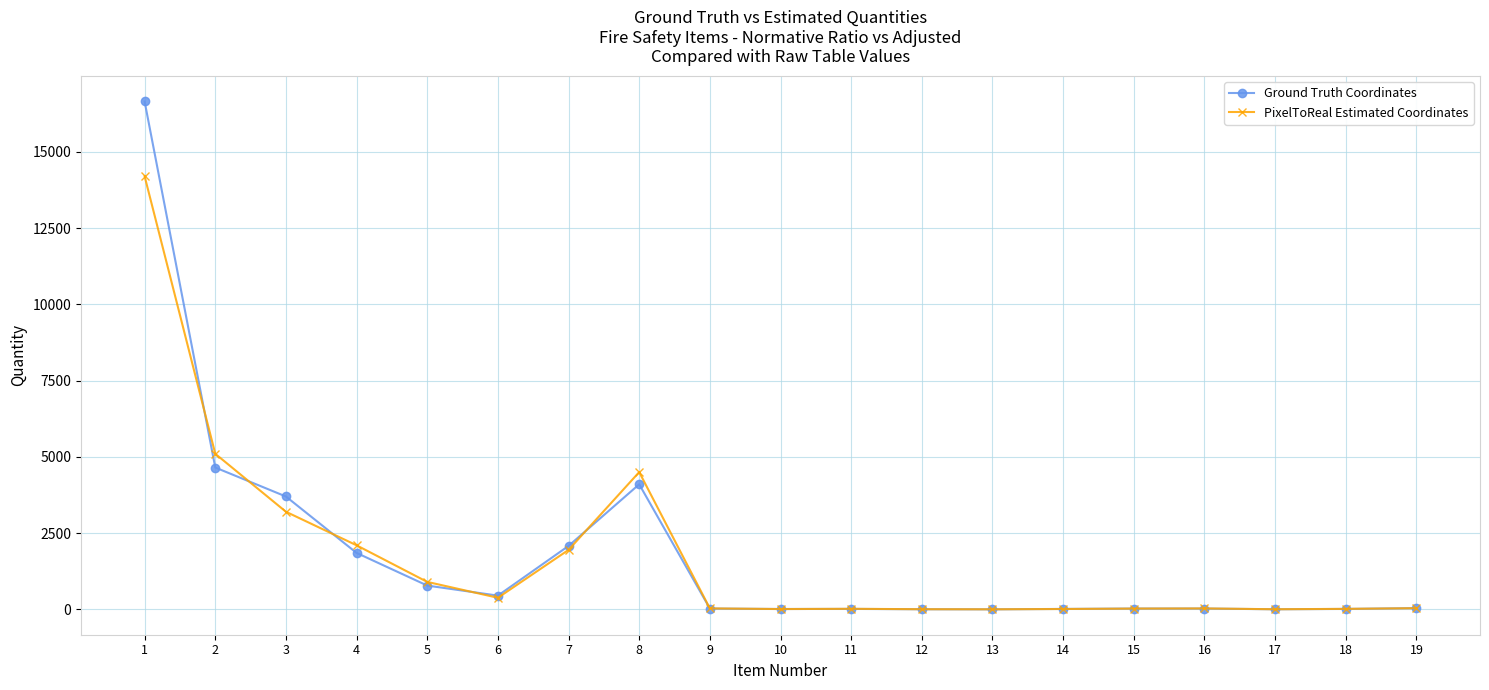

True or false: PixelToReal Estimated Coordinates and Ground Truth Coordinates cross at least once.

True